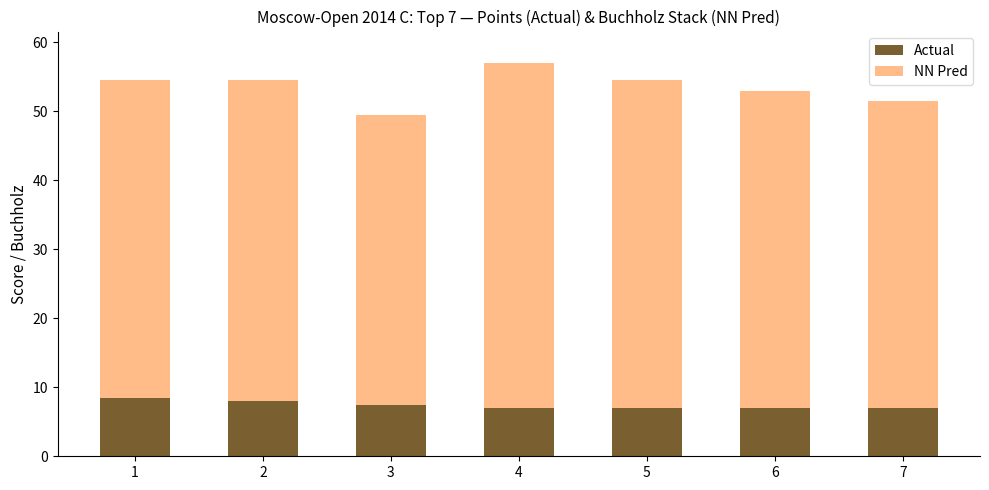

At which category is the sum across all series the highest?

4